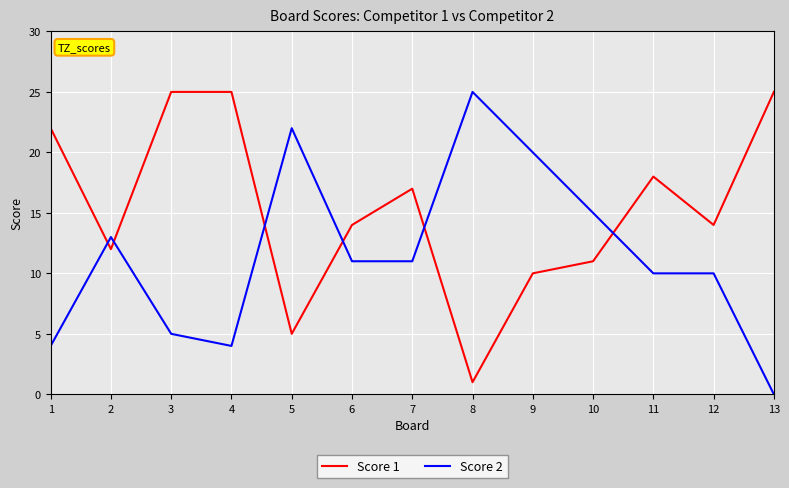

How many times do Score 2 and Score 1 cross each other?

6